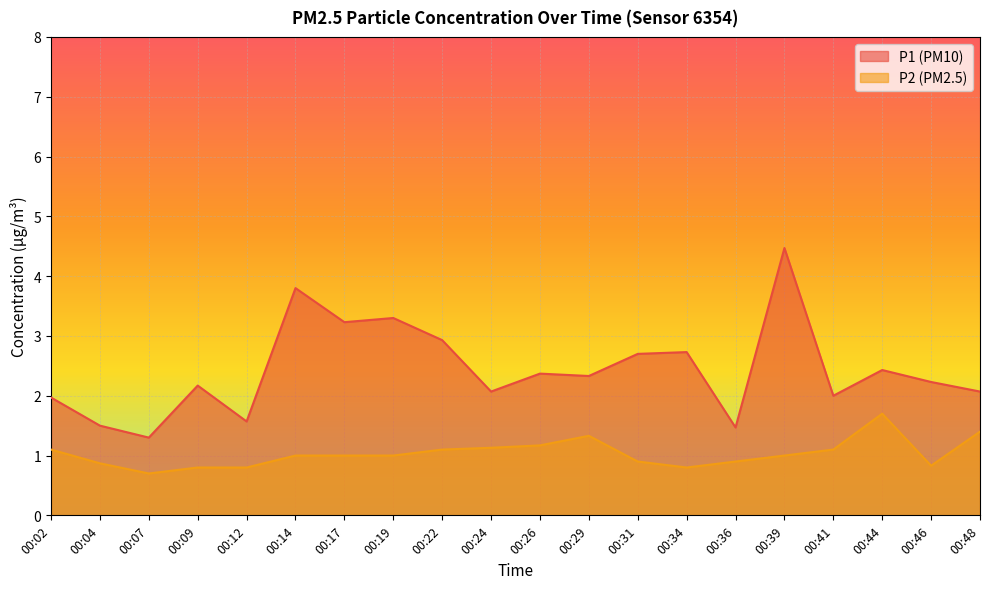

How many data points in P2 are above 1?

8